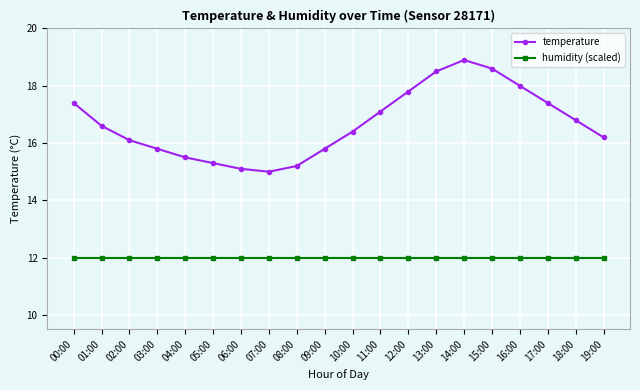

Is it true that temperature equals 17.1 at 11:00?

True